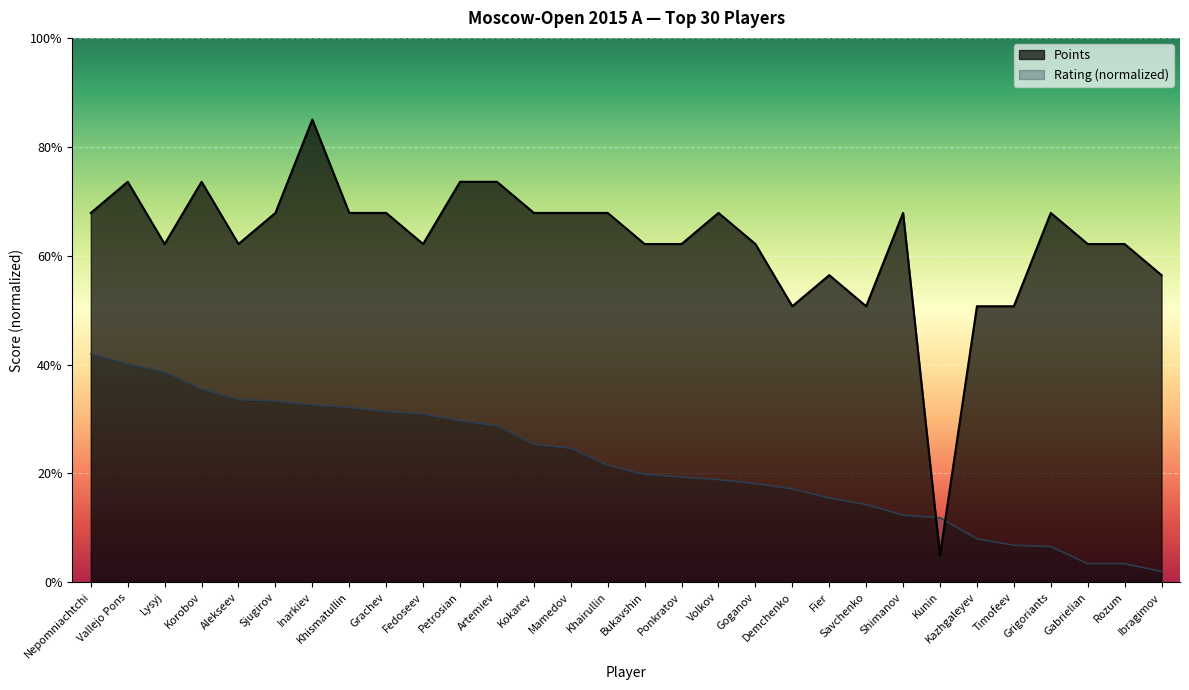

What is the value of the Points point at the 23rd from the left?

6.8